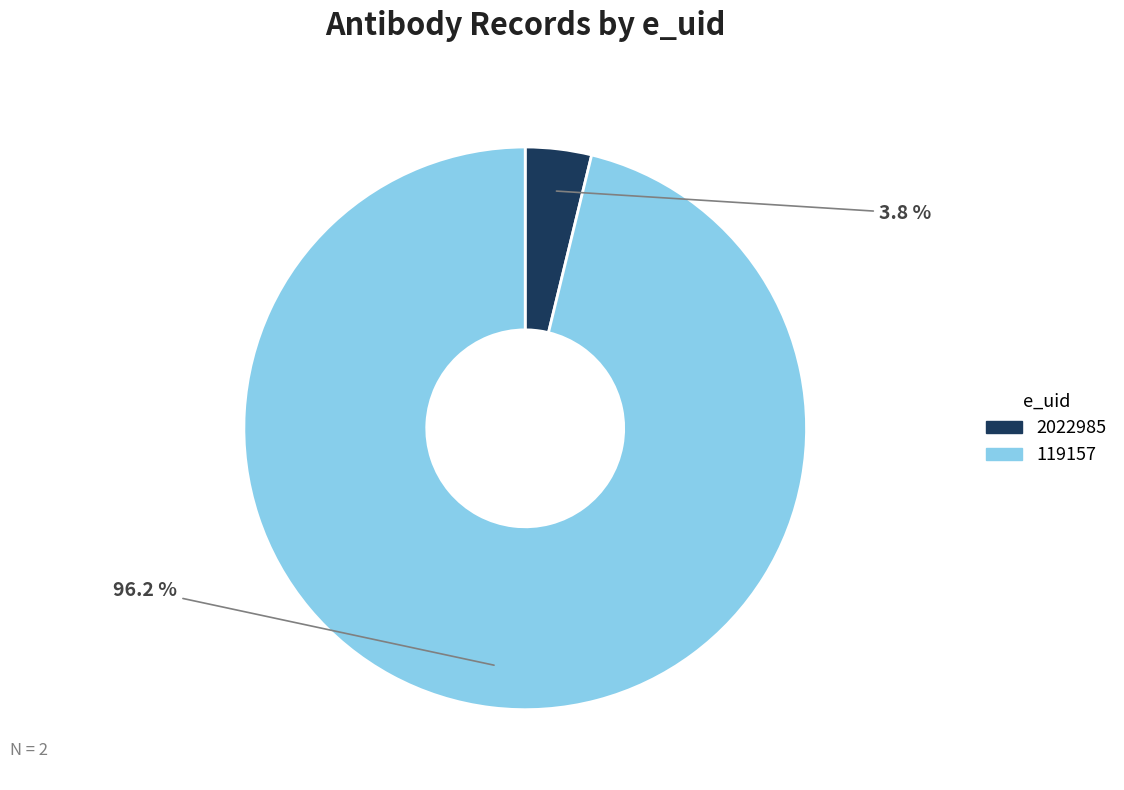

Is the sum of 119157 and 2022985 greater than half?

Yes